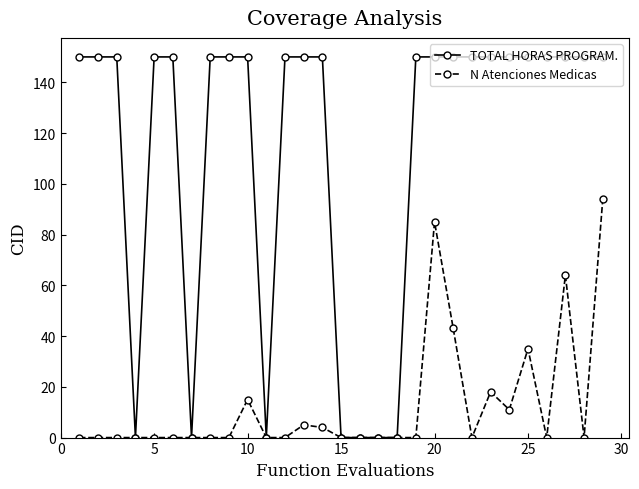

Which series has the widest spread of values?

TOTAL HORAS PROGRAM.